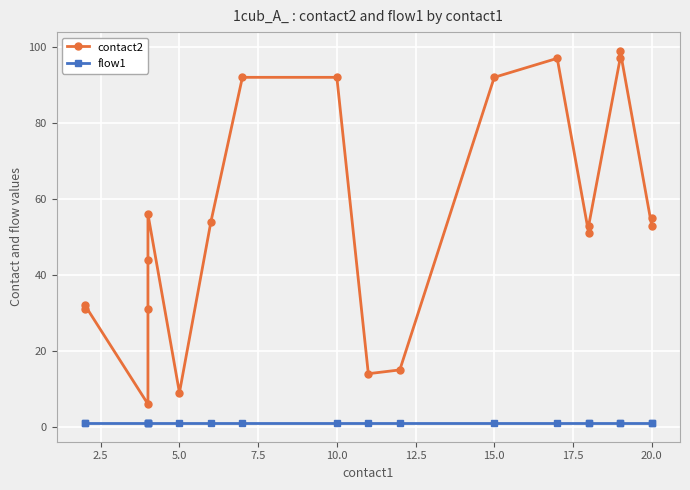

Reading right to left, what are all the values shown in this chart?

contact2: 55	53	99	97	53	51	97	92	15	14	92	92	54	9	56	44	31	6	32	31
flow1: 1	1	1	1	1	1	1	1	1	1	1	1	1	1	1	1	1	1	1	1